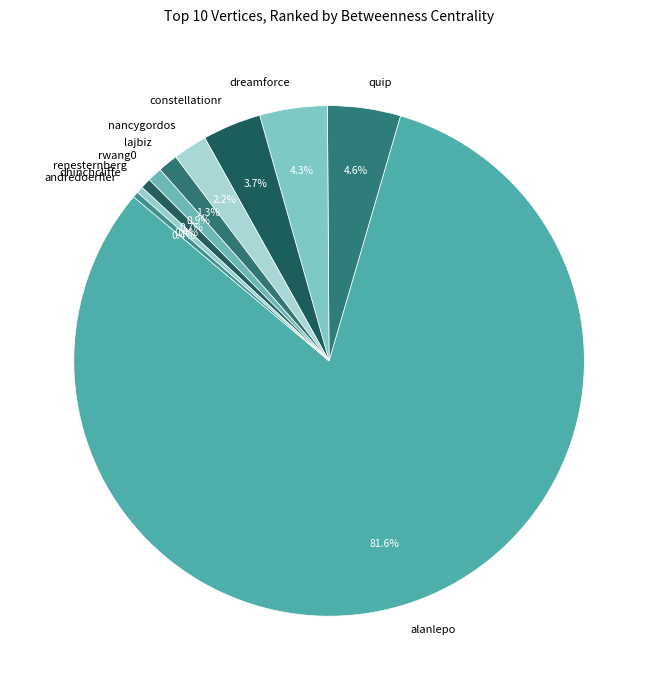

Do quip and renesternberg together represent more than half of the pie?

No